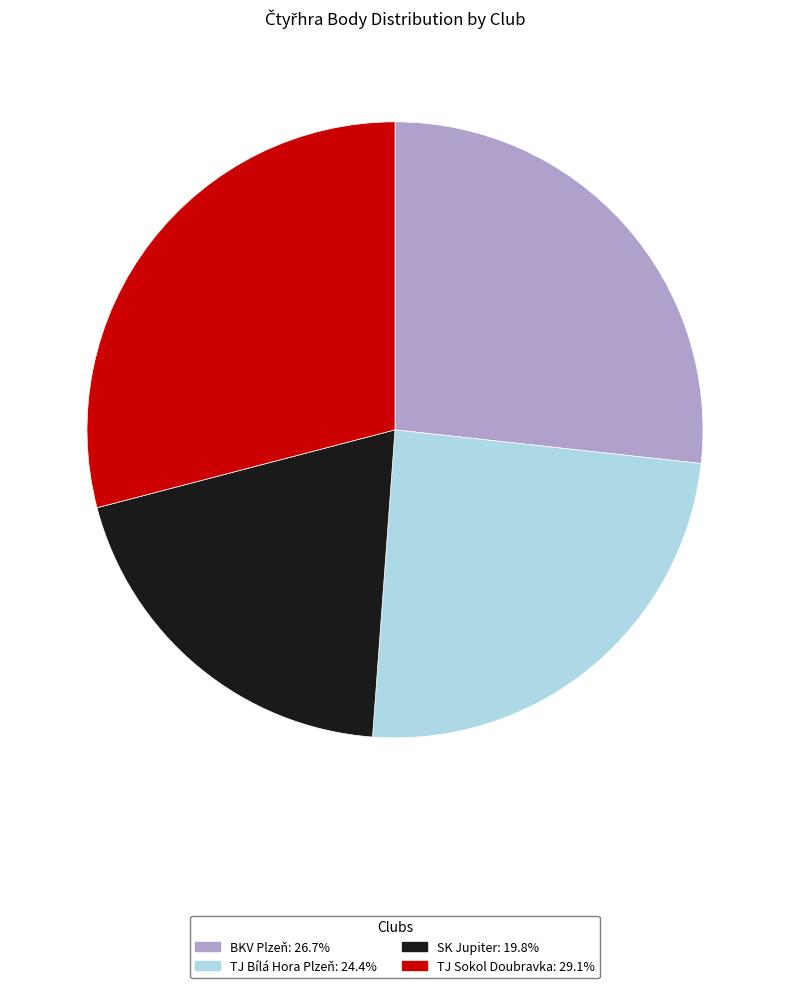

Which has a higher value, SK Jupiter or TJ Sokol Doubravka?

TJ Sokol Doubravka